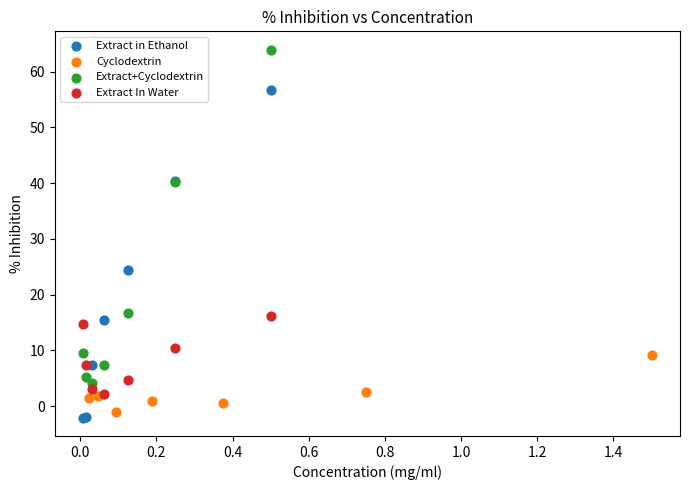

What are all the series names shown in the legend?

Extract in Ethanol, Cyclodextrin, Extract+Cyclodextrin, Extract In Water